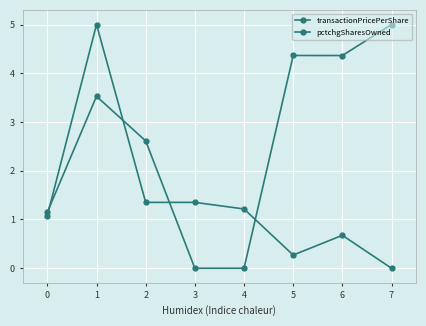

What is the total value across all series at 6?

5.0